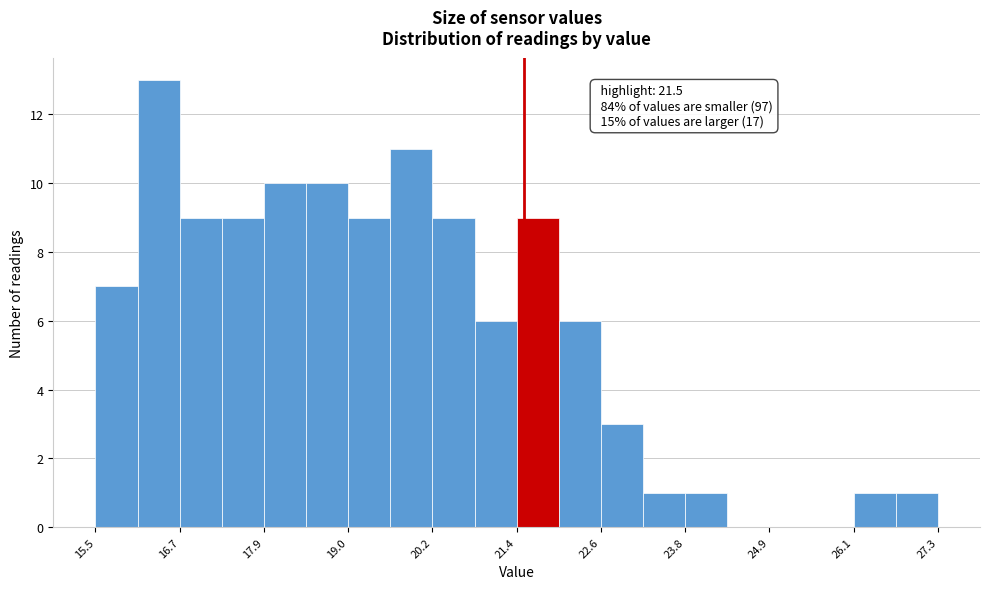

Around what value on the x-axis is the tallest bar? Give the approximate position of its centre, as read against the axis.

16.4